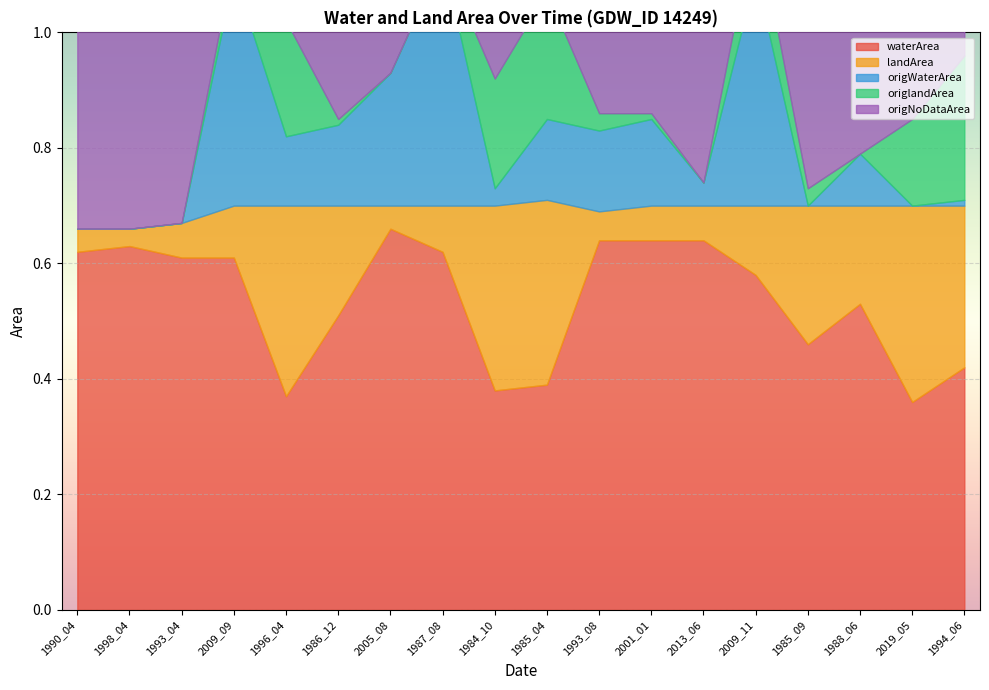

What is the total value across all series at 1984_10?

1.4